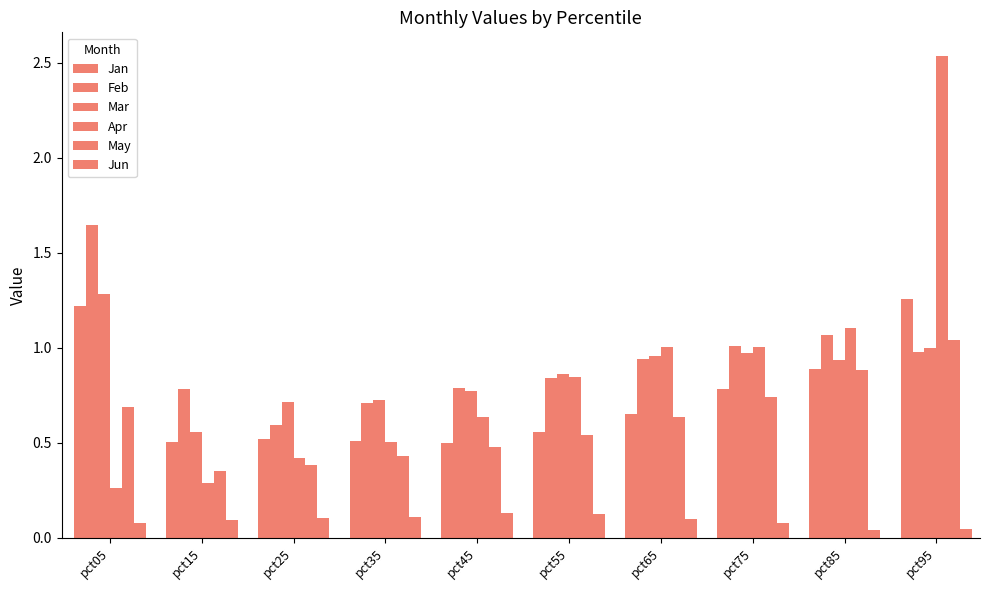

How many bars are there in total?

60